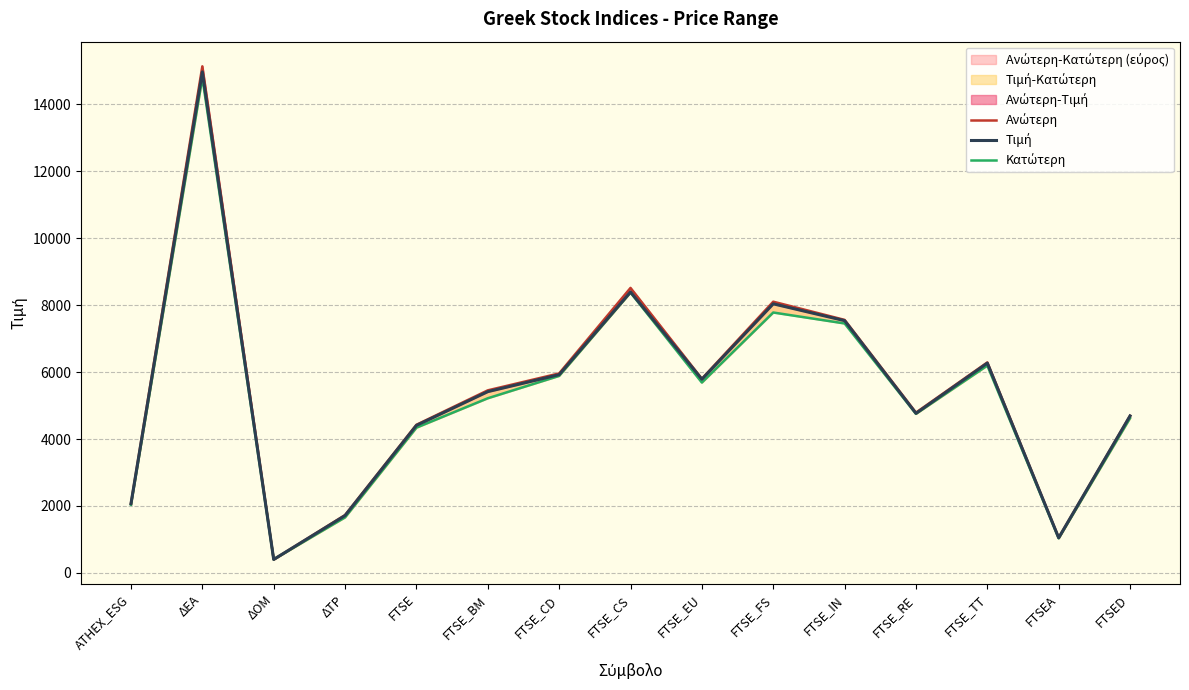

How many interior local peaks does the Ανώτερη series have?

4